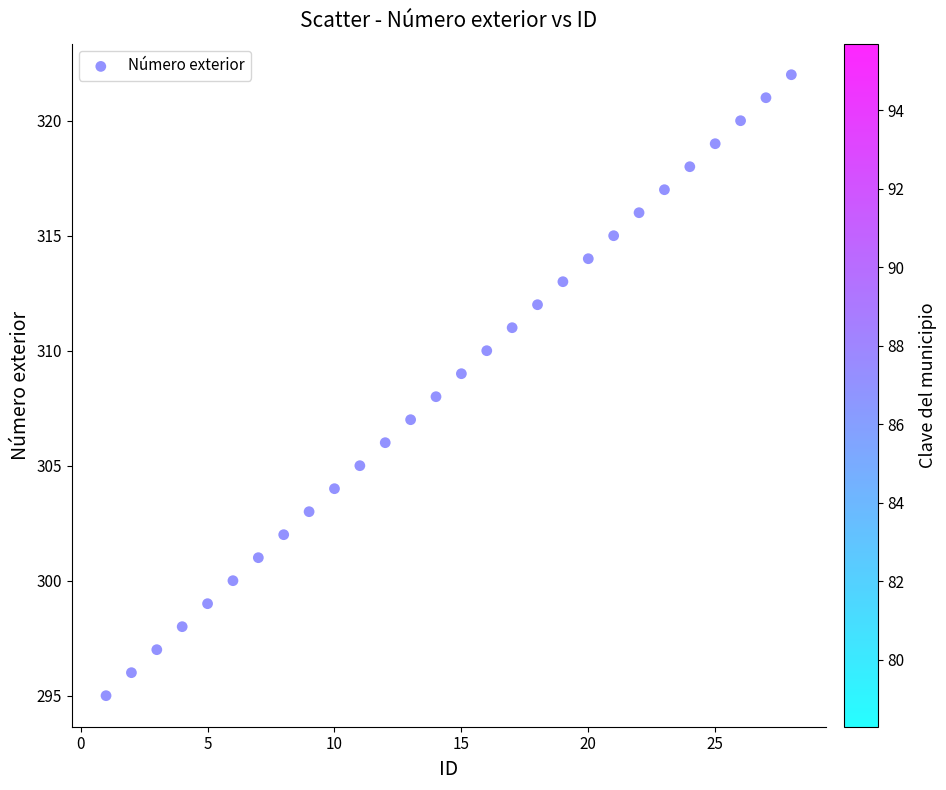

What is the range of X values (max minus min)?

27